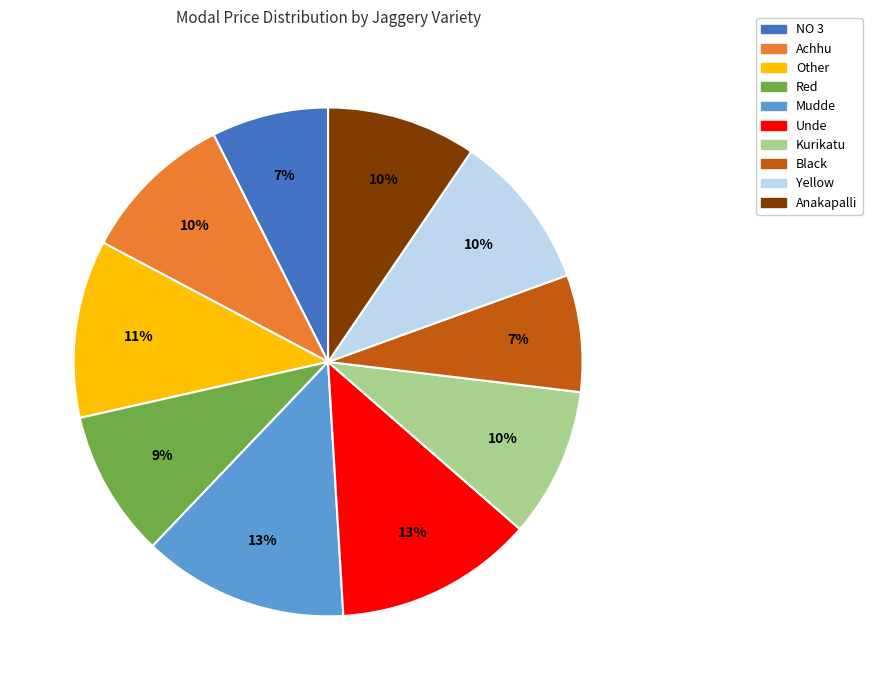

Do Unde and Black together represent more than half of the pie?

No